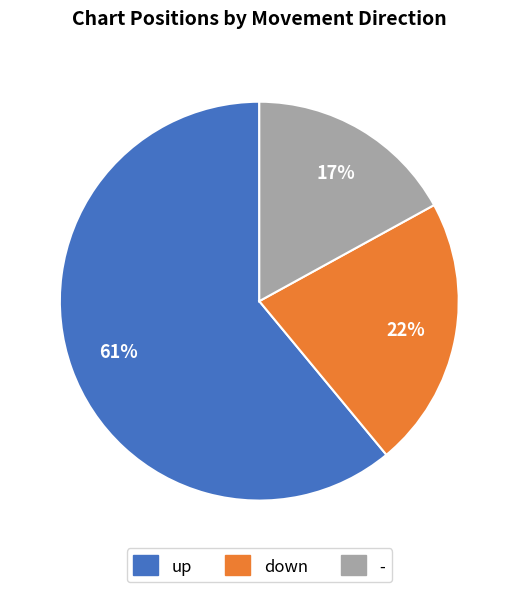

To the nearest percent, what is the average slice percentage?

33%